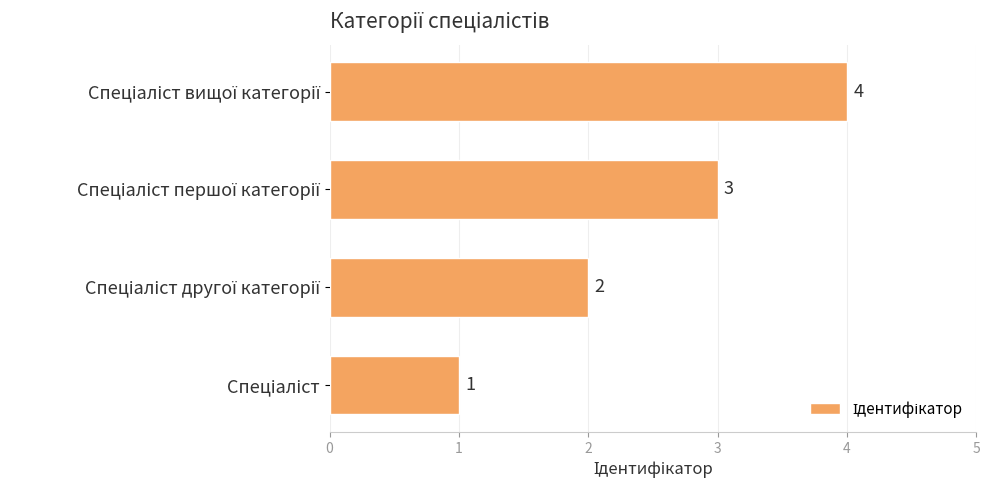

Count the values in the range 2 to 4.

3